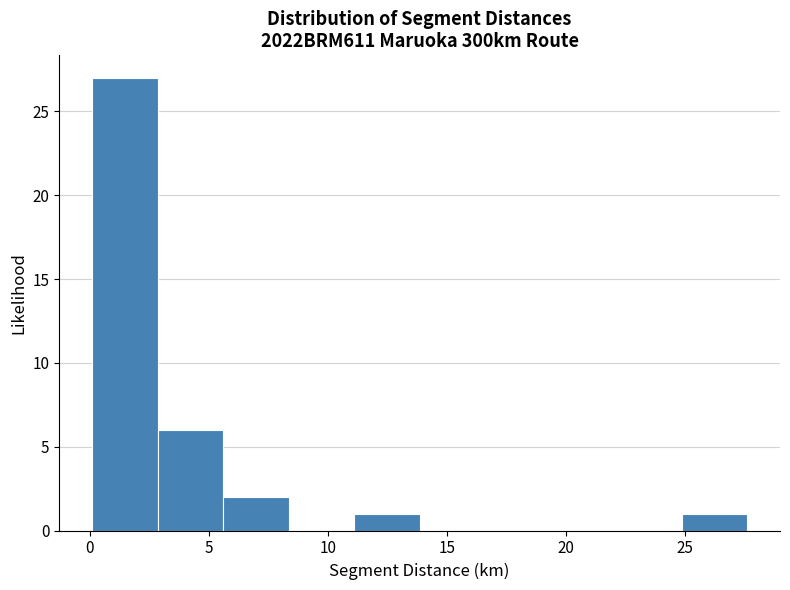

Reading left to right, list every bar in this chart as the range it spans on the x-axis followed by its height. Neither the bar edges nor the heights are printed on the chart, so give them approximately, as read against the axes.

0.10 to 2.85: 27
2.85 to 5.60: 6
5.60 to 8.35: 2
8.35 to 11.10: 0
11.10 to 13.85: 1
13.85 to 16.60: 0
16.60 to 19.35: 0
19.35 to 22.10: 0
22.10 to 24.85: 0
24.85 to 27.60: 1